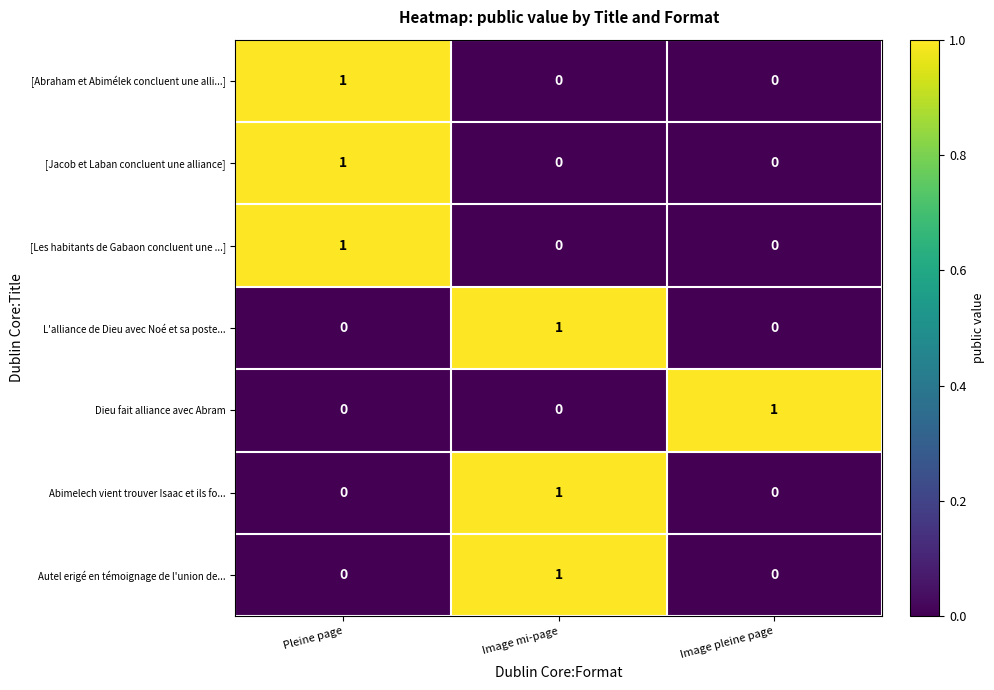

What is the spread (max minus min) of values at Image pleine page?

1